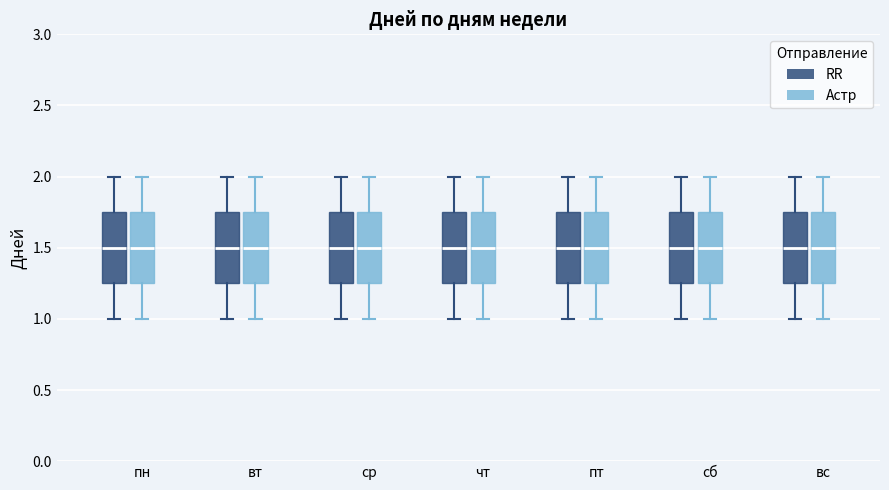

Where is the upper edge of the box for пн (Астр) on the y-axis? The values are not printed on the chart, so give them approximately, as read against the axis.

1.75